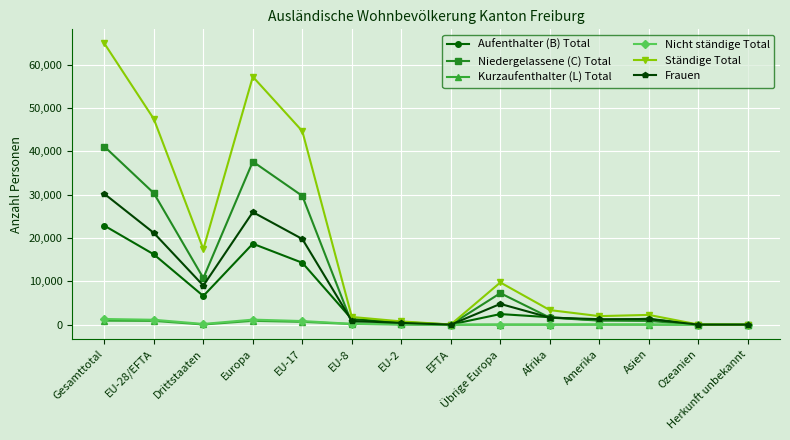

What are all the series names shown in the legend?

Aufenthalter (B) Total, Niedergelassene (C) Total, Kurzaufenthalter (L) Total, Nicht ständige Total, Ständige Total, Frauen